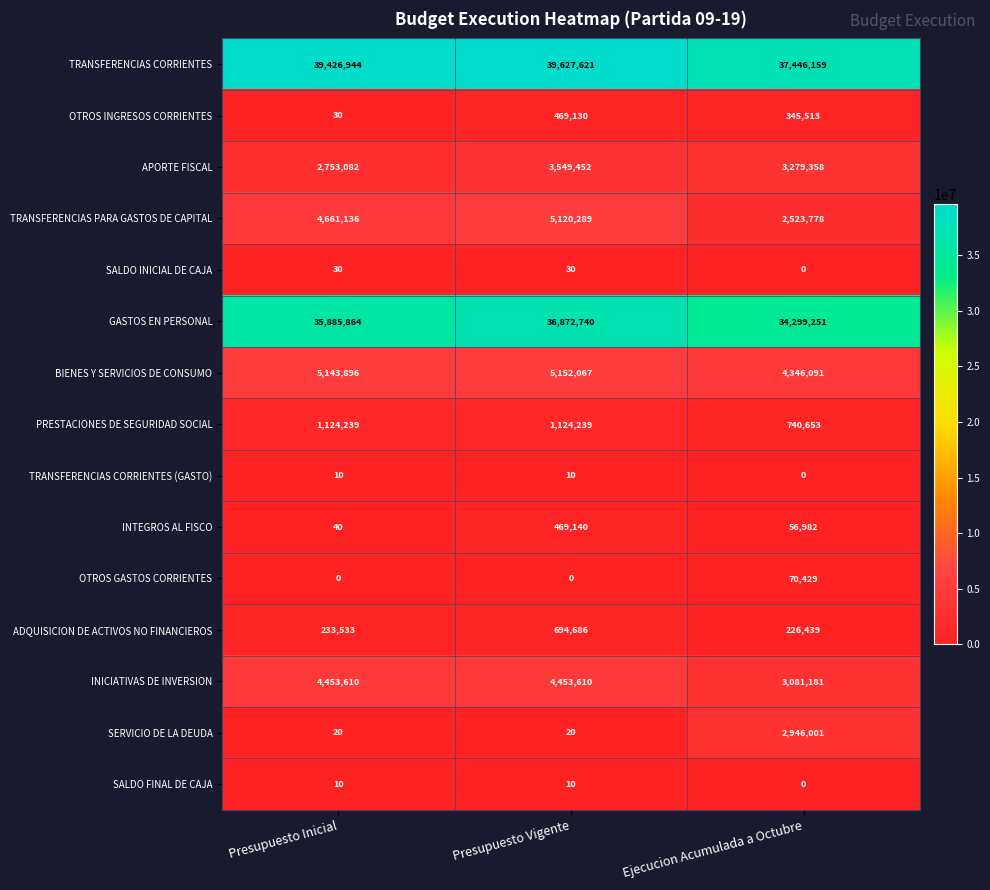

Is the value of PRESTACIONES DE SEGURIDAD SOCIAL at Presupuesto Inicial greater than the value of INTEGROS AL FISCO at Presupuesto Inicial?

Yes